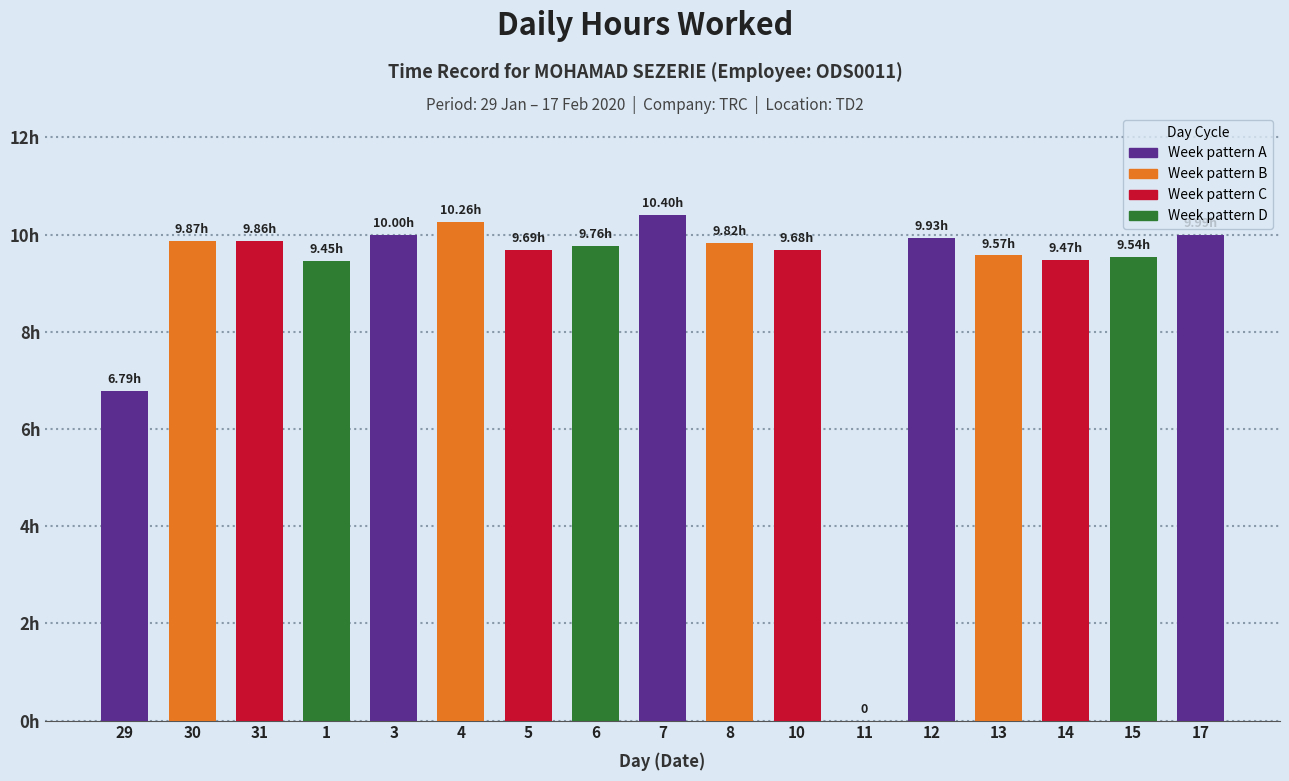

Which label corresponds to the smallest value in the chart?

11